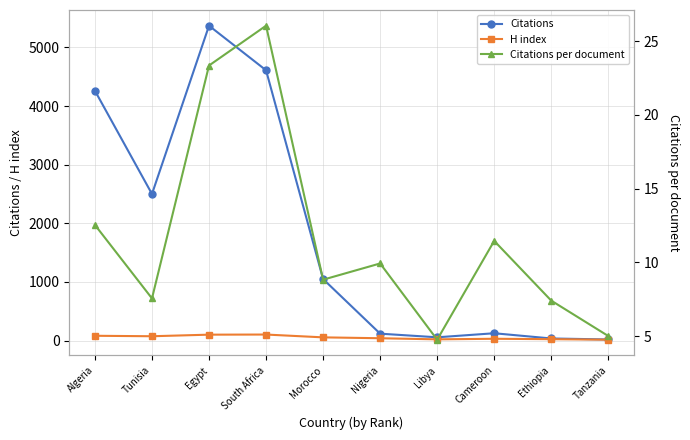

What is the minimum value shown in the chart?

4.8